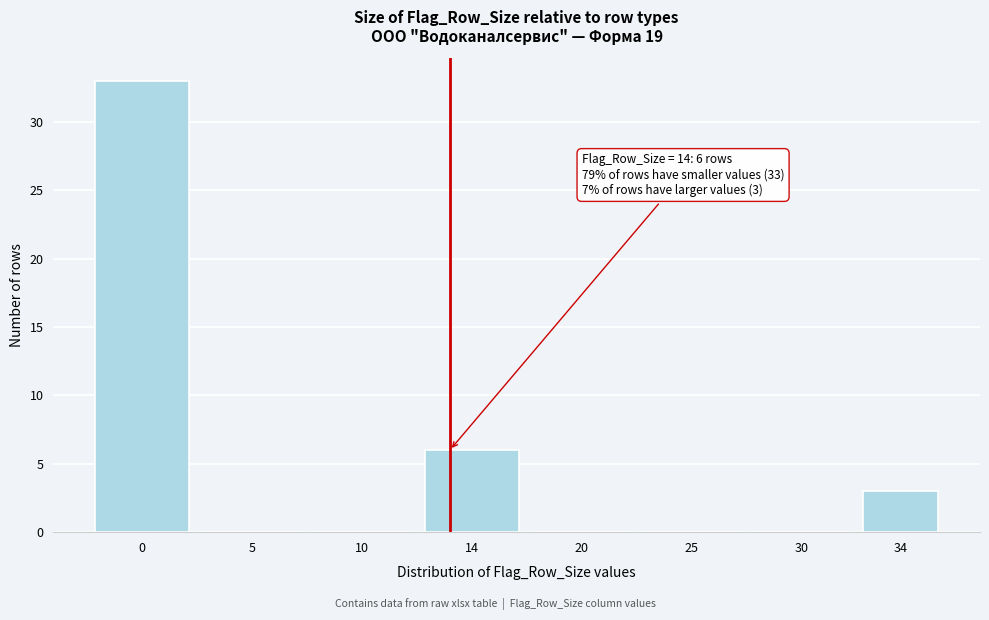

Reading right to left, extract all data points from this chart.

34=3	30=0	25=0	20=0	14=6	10=0	5=0	0=33